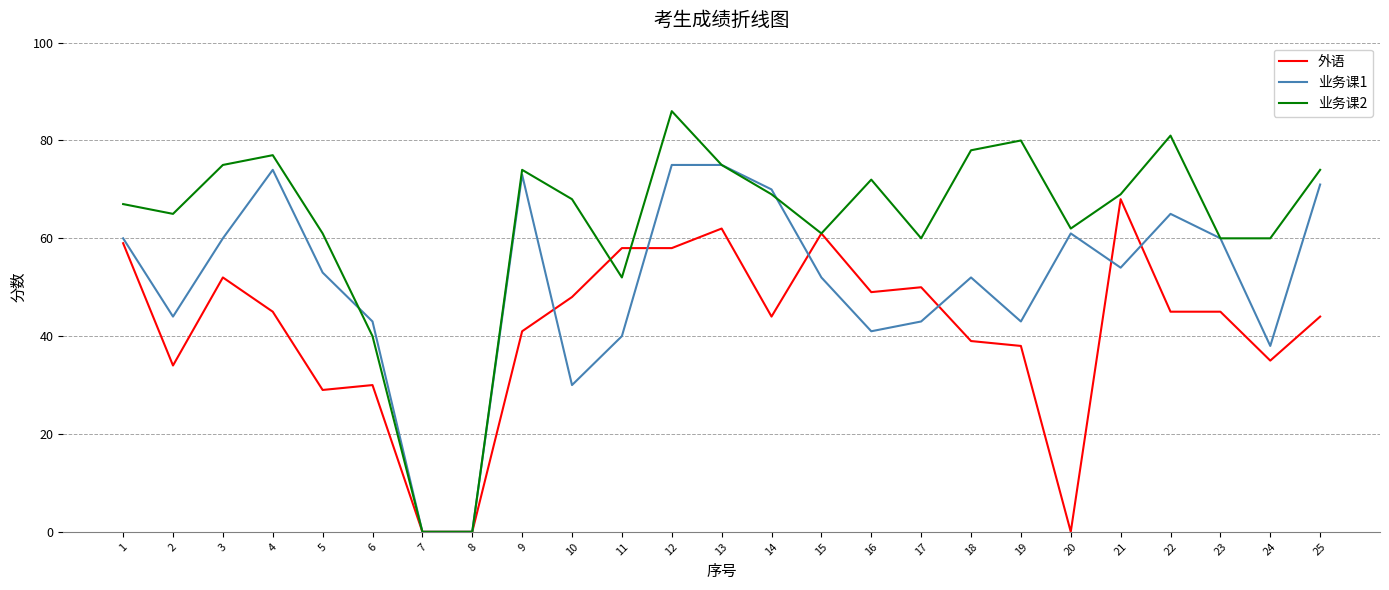

Is it true that 外语 equals 68 at 21?

True